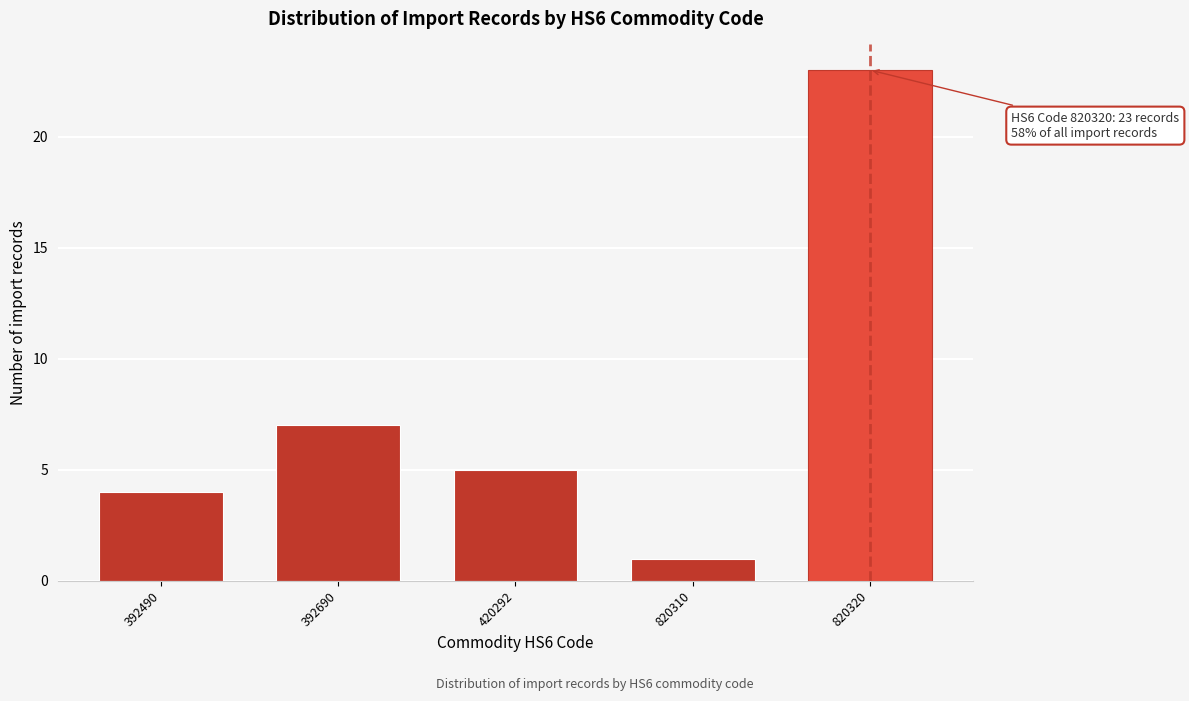

Reading right to left, list all the values displayed in this chart.

23	1	5	7	4